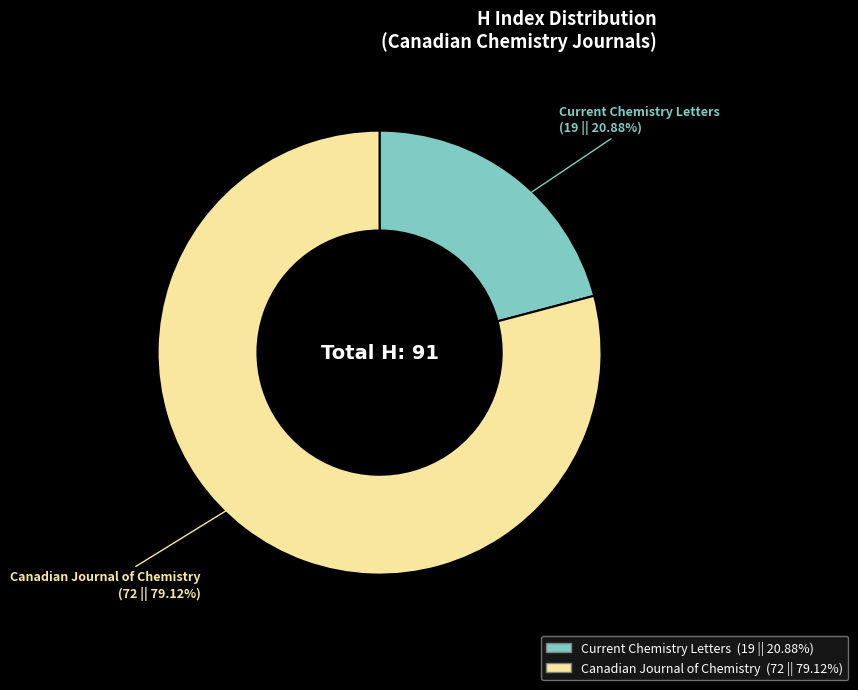

Which category has the biggest portion of the pie?

Canadian Journal of Chemistry